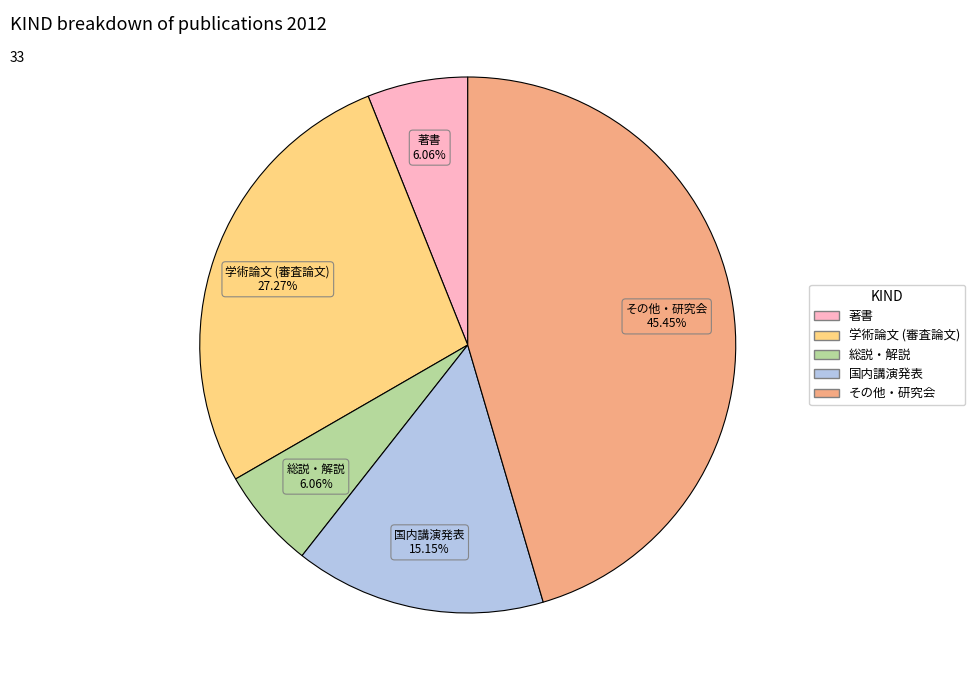

To the nearest percent, what is the combined percentage of 総説・解説 and 著書?

12%